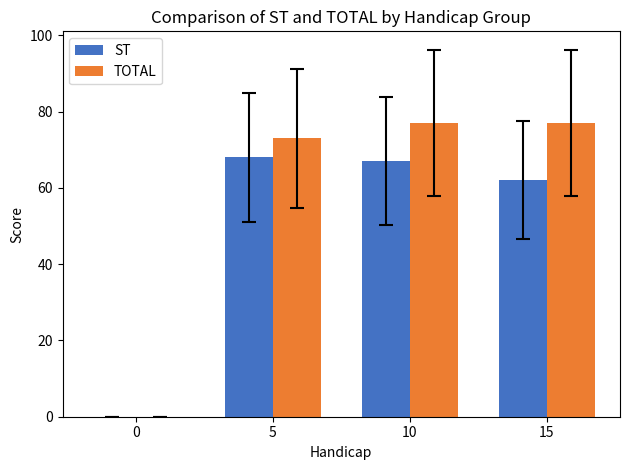

What is the greatest value displayed?

77